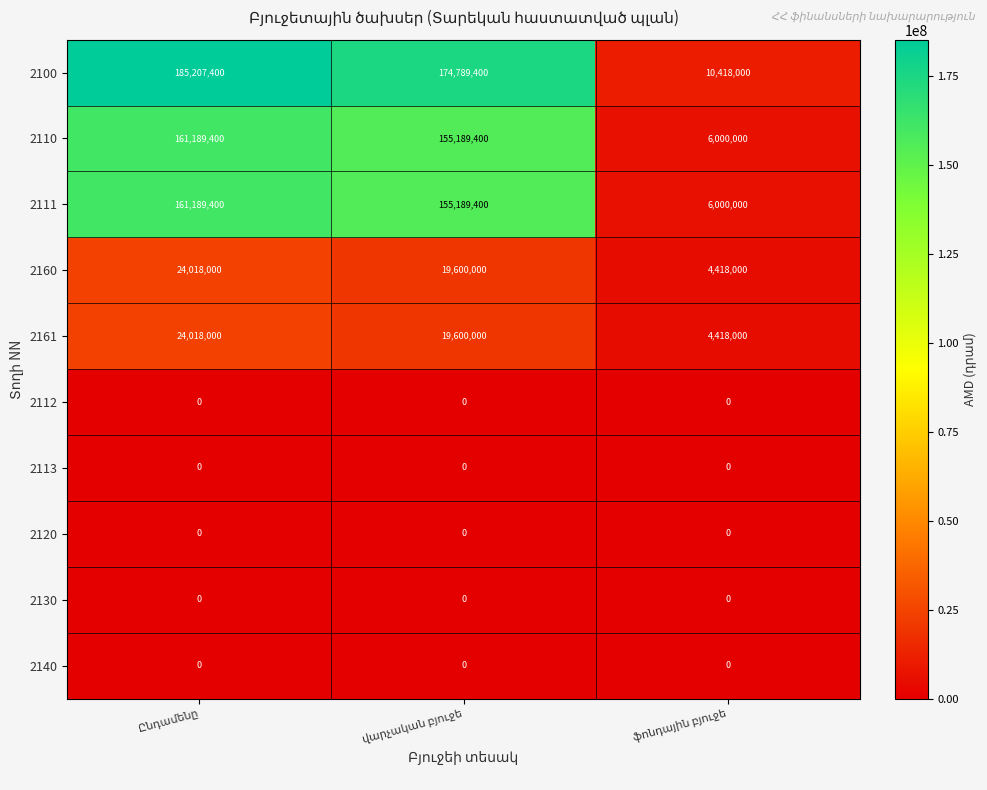

Which series has the widest spread of values?

2100